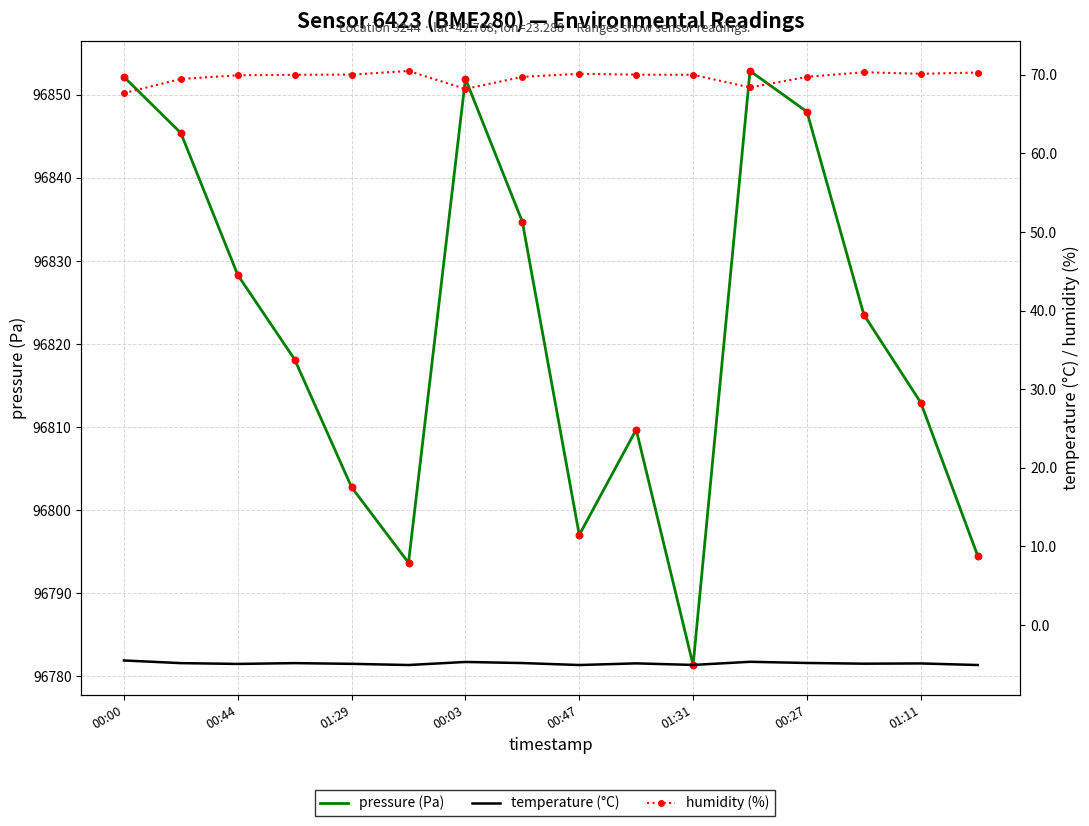

Which series contains the highest Y value?

pressure (Pa)